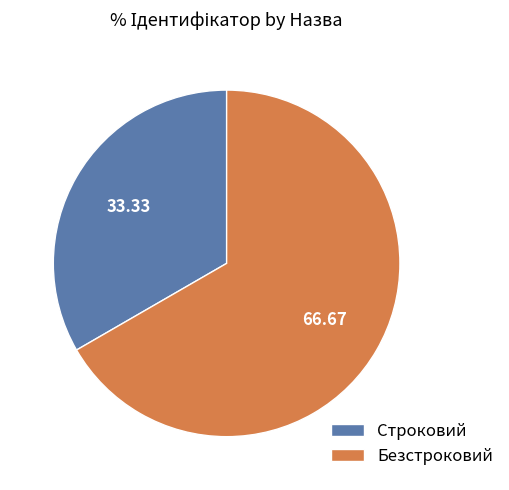

Count the number of slices in the pie.

2